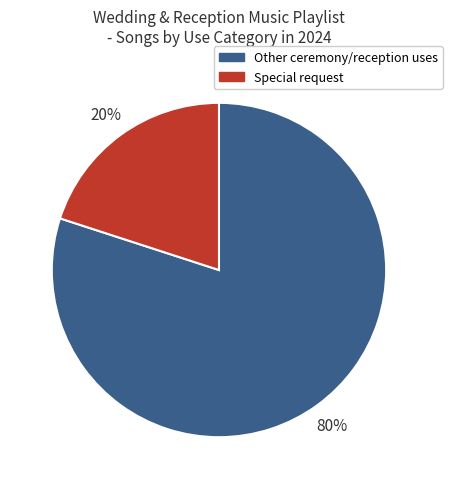

Is there any slice that represents more than half of the pie?

Yes